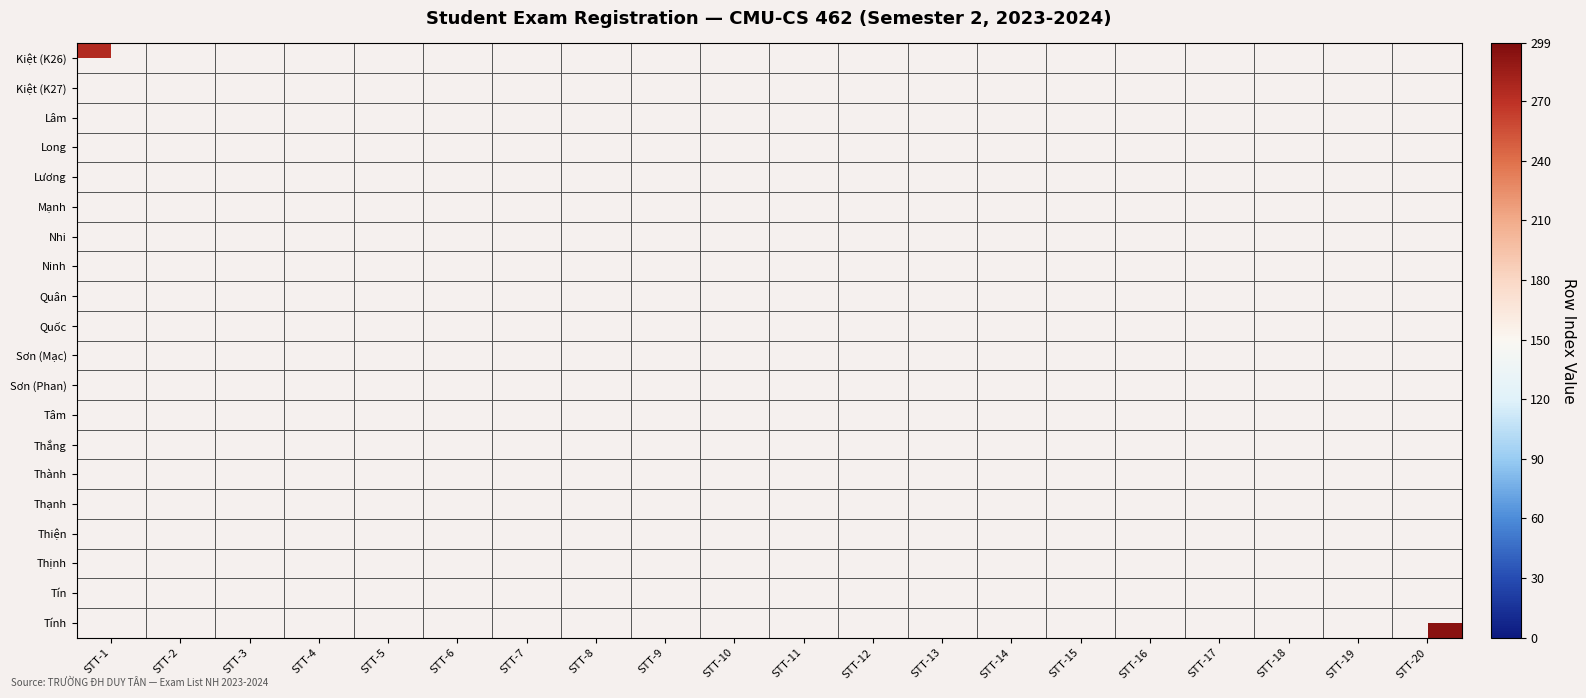

Rank the series by their average value, from lowest to highest.

Kiệt (K26), Kiệt (K27), Lâm, Long, Lương, Mạnh, Nhi, Ninh, Quân, Quốc, Sơn (Mạc), Sơn (Phan), Tâm, Thắng, Thành, Thạnh, Thiện, Thịnh, Tín, Tính